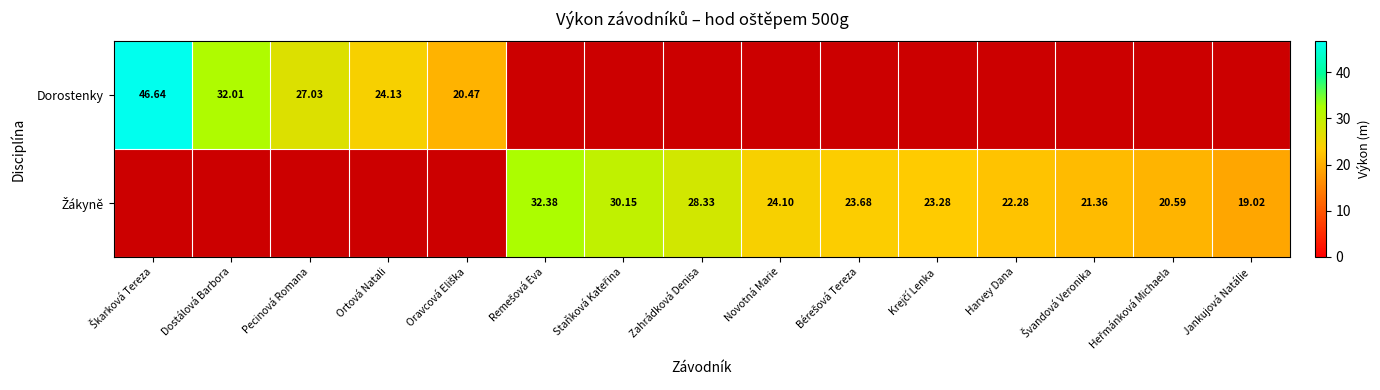

Is the value of Dorostenky at Remešová Eva greater than the value of Žákyně at Jankujová Natálie?

No